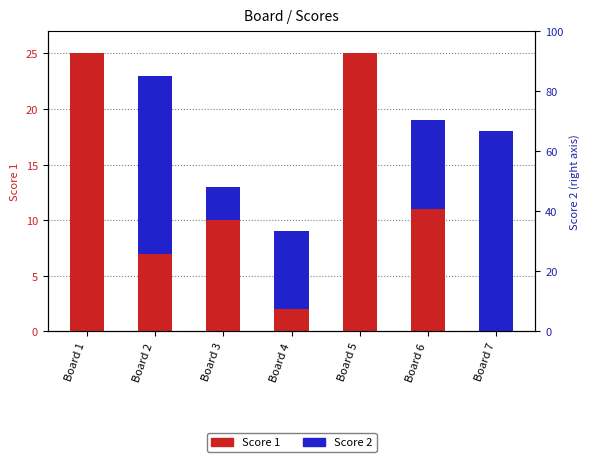

What is the difference between the highest and lowest values at Board 3?

7